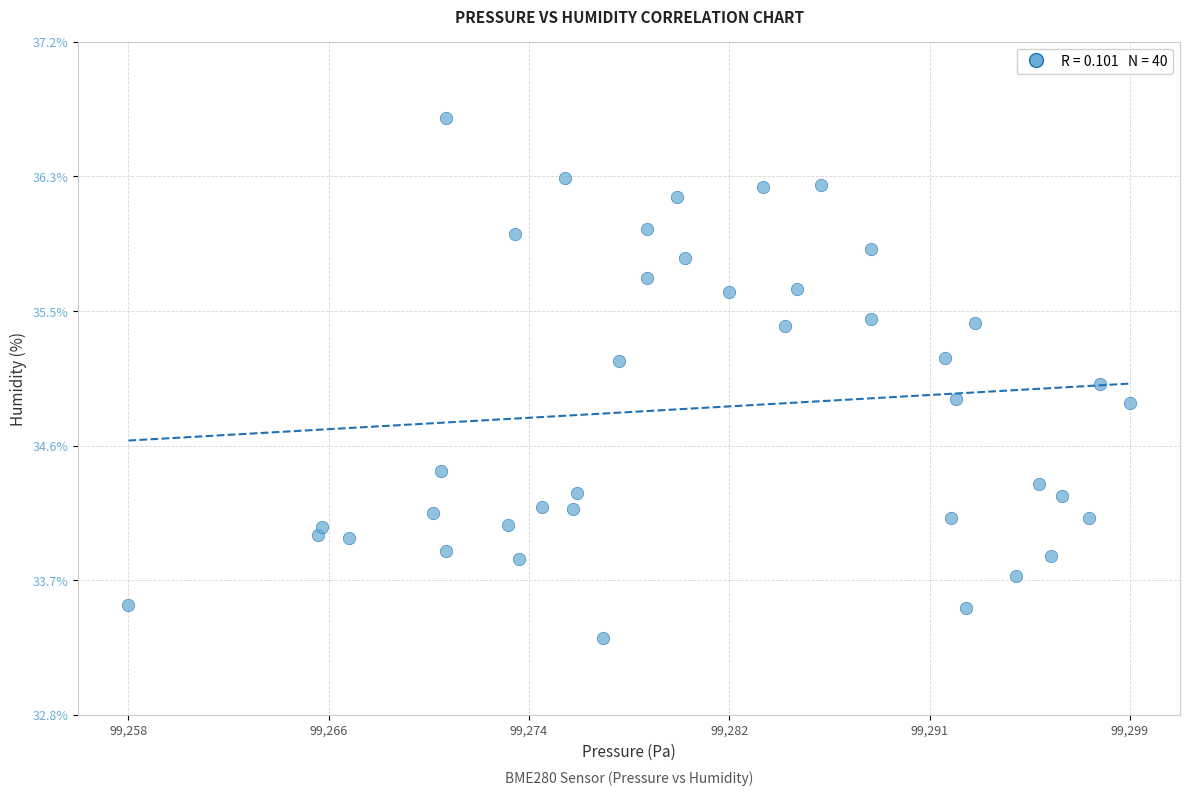

What is the range of Y values (max minus min)?

3.4